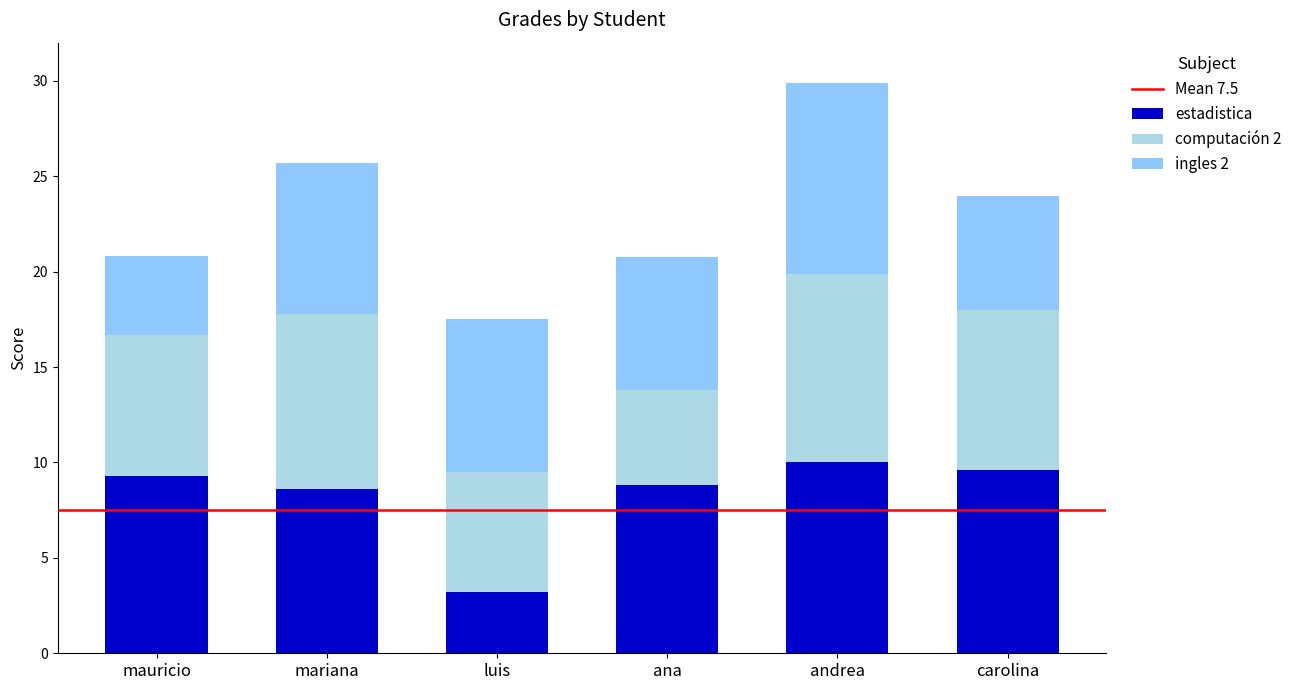

Reading right to left, what are the values for estadistica?

9.6	10.0	8.8	3.2	8.6	9.3